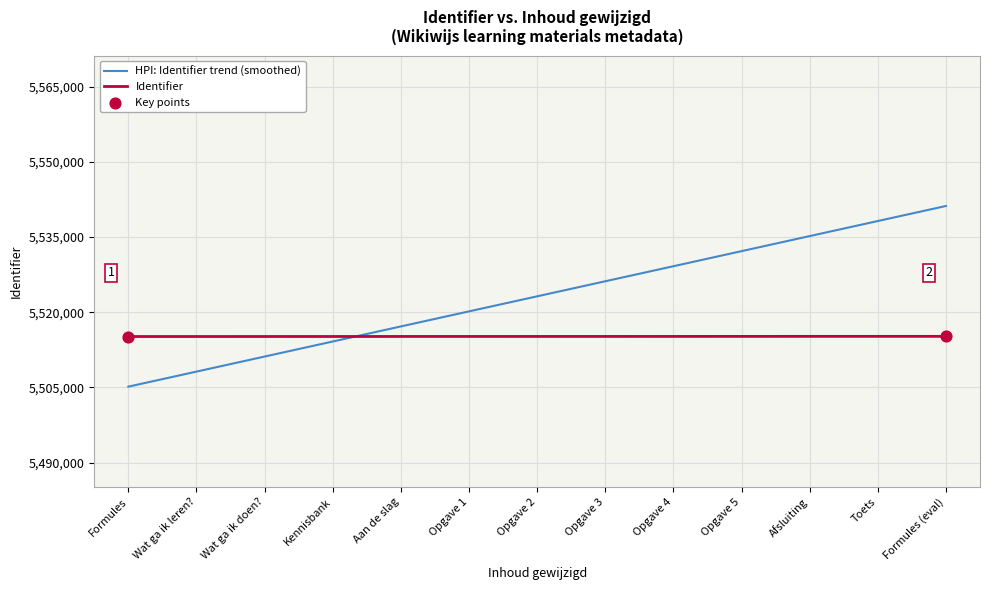

Between Wat ga ik leren? and Afsluiting, which series saw the biggest shift?

HPI: Identifier trend (smoothed)